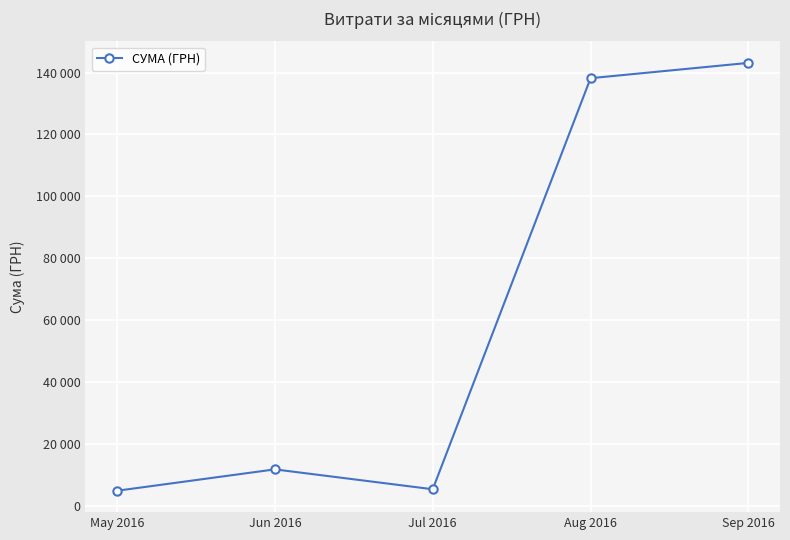

At which label is the value closest to 74008?

Jun 2016